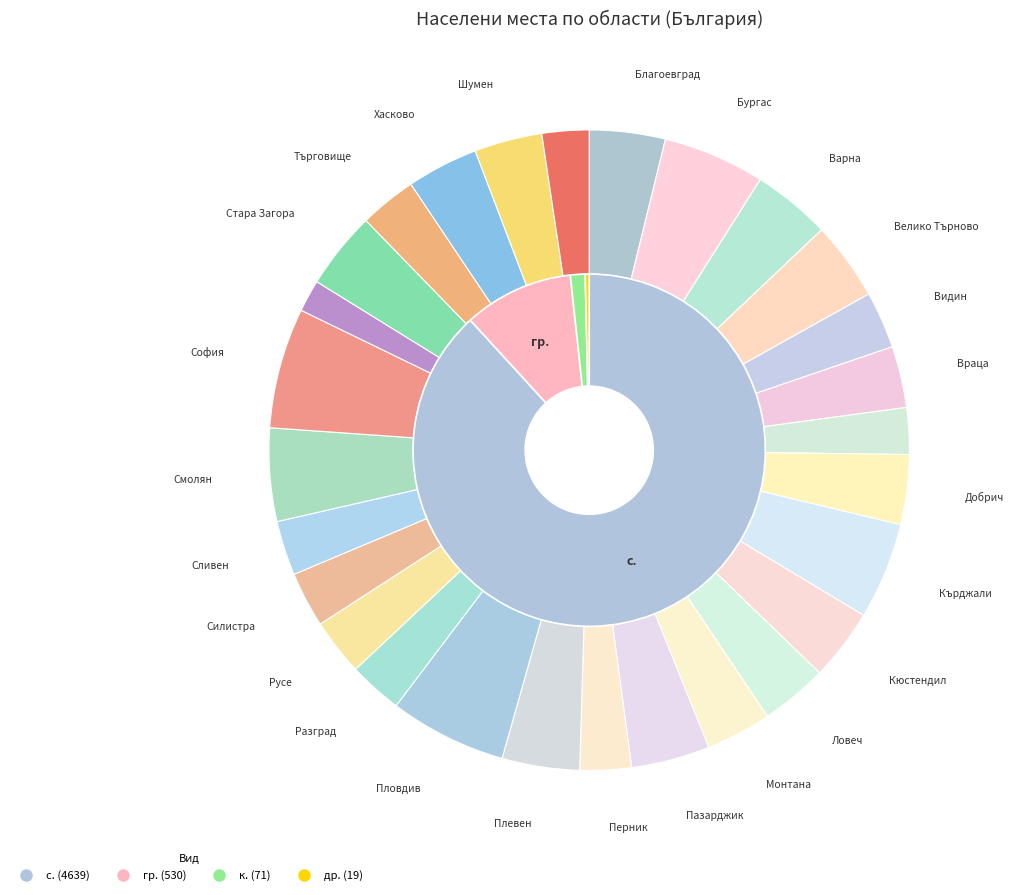

What is the ratio of the value at обл. Стара Загора to the value at обл. Разград?

1.4